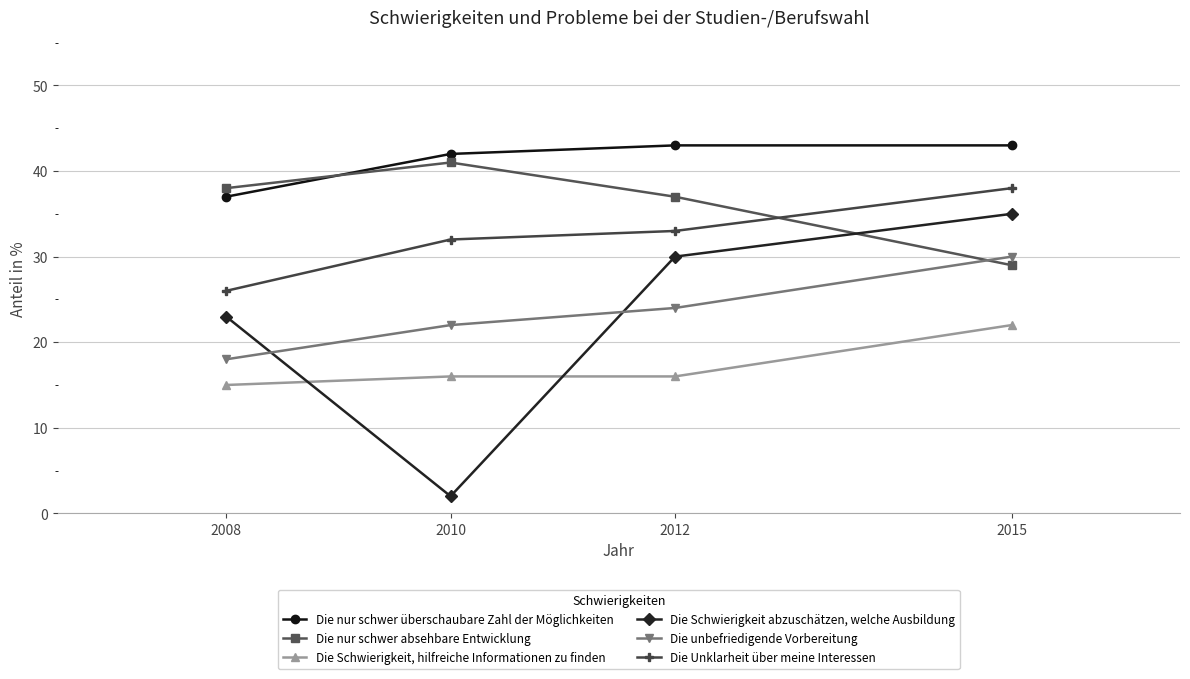

Rank the series by their maximum value, from lowest to highest.

Die Schwierigkeit, hilfreiche Informationen zu finden, Die unbefriedigende Vorbereitung, Die Schwierigkeit abzuschätzen, welche Ausbildung, Die Unklarheit über meine Interessen, Die nur schwer absehbare Entwicklung, Die nur schwer überschaubare Zahl der Möglichkeiten